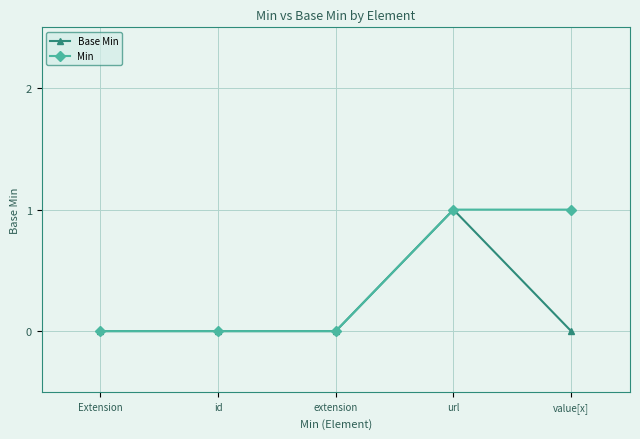

The value of Min at value[x] is 2. True or false?

False